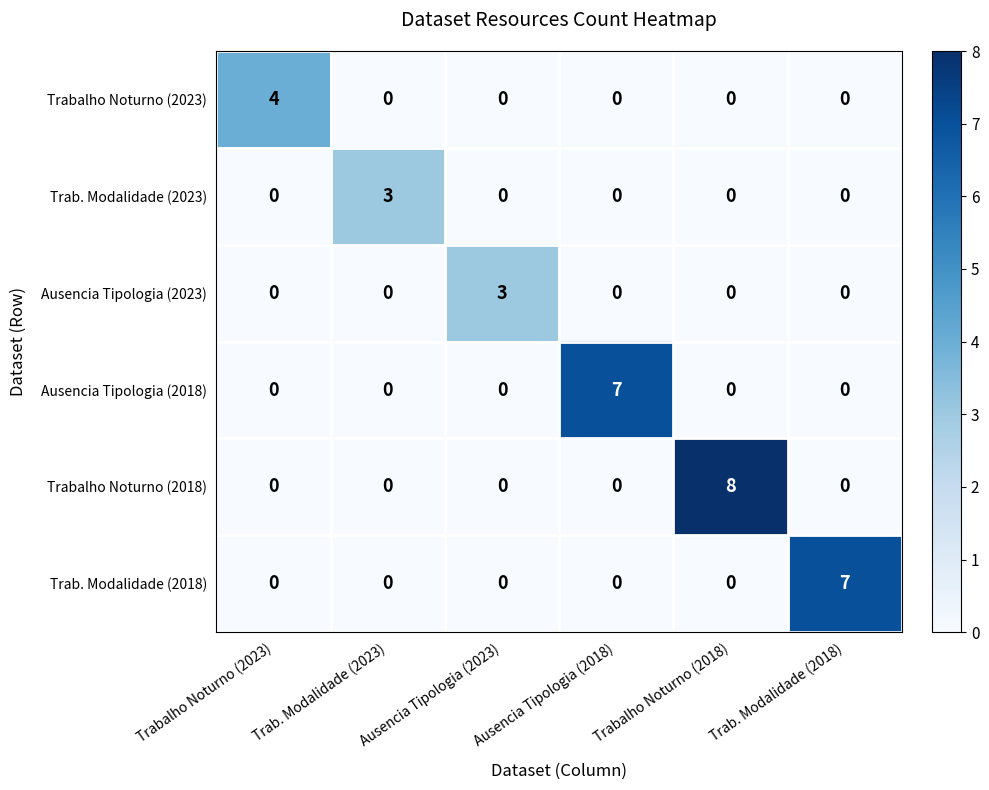

At how many categories does at least one series exceed 2?

6